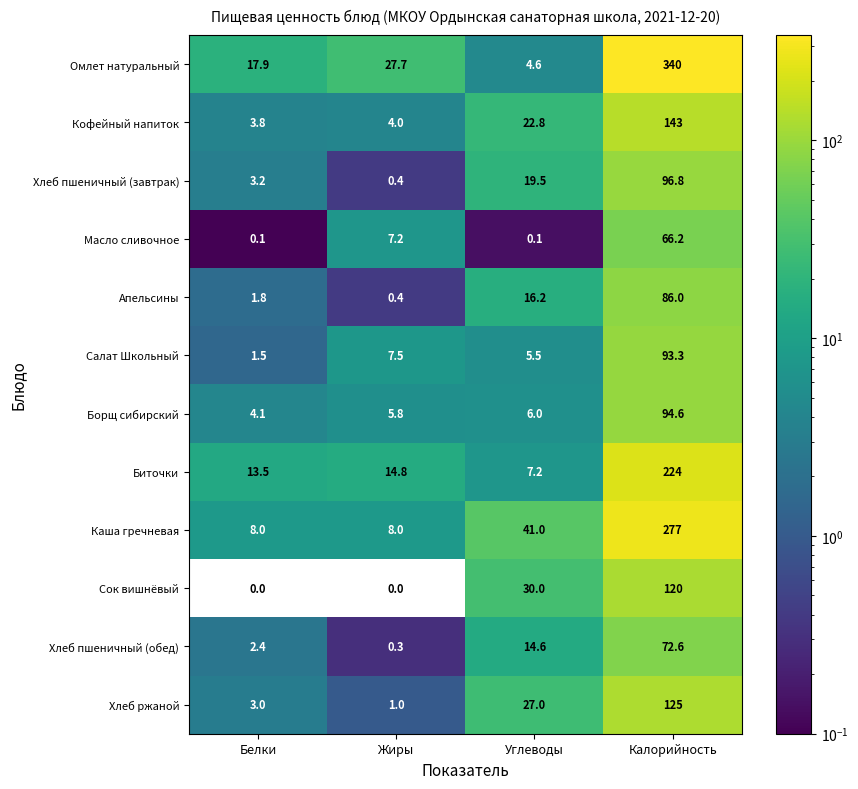

Count the number of categories in the chart.

4